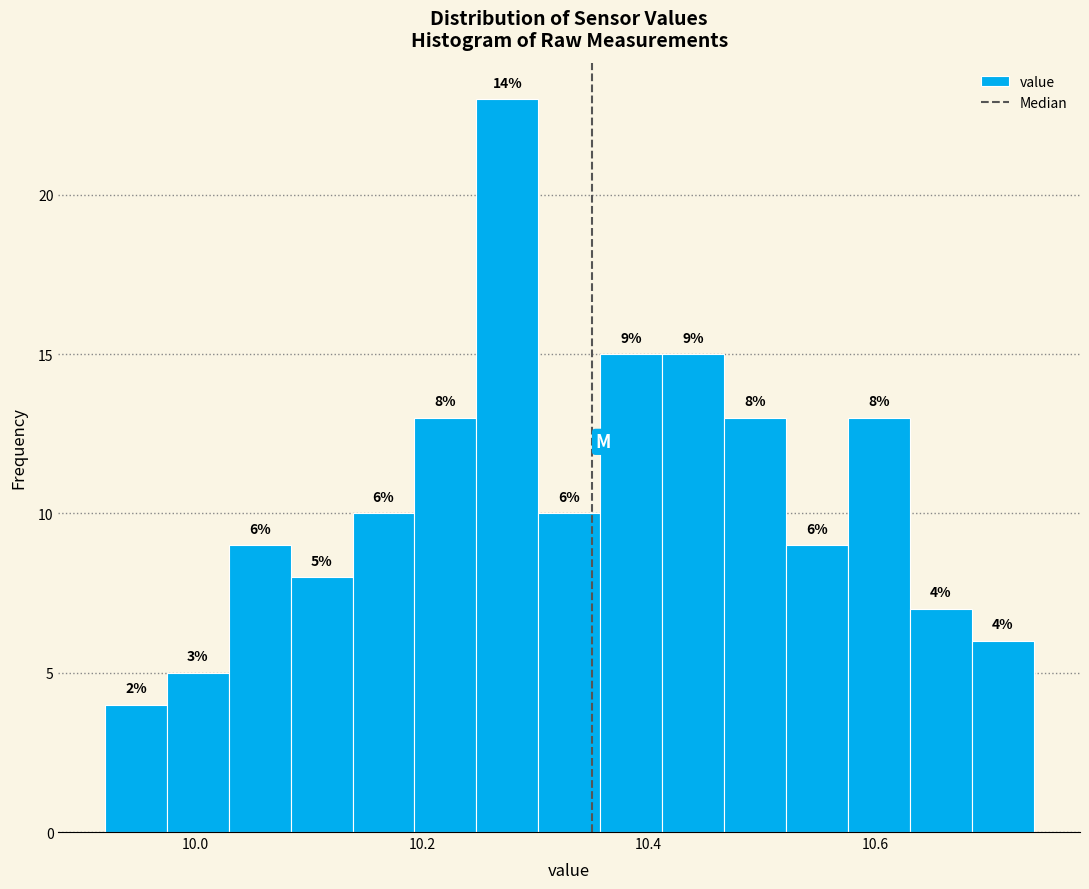

Read against the x-axis, roughly where is the centre of the tallest bar?

10.28